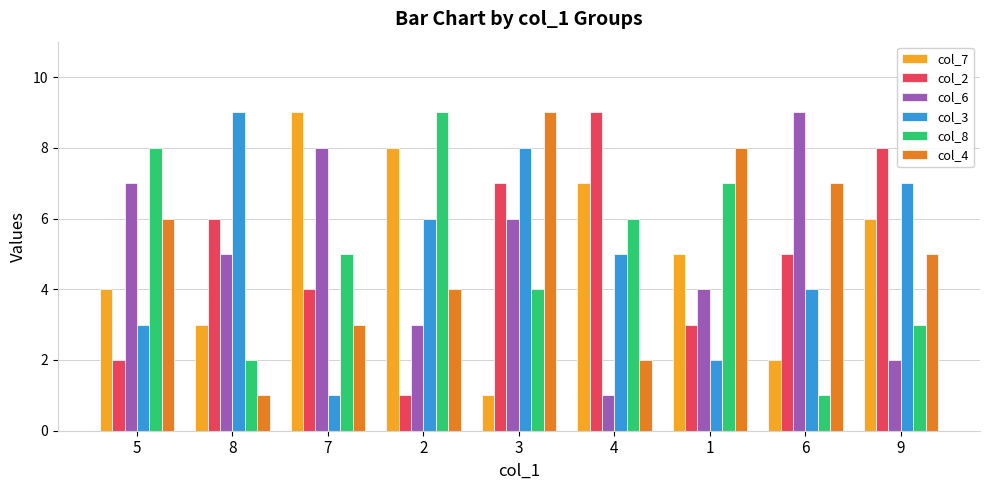

What is the lowest value of the col_4 series?

1